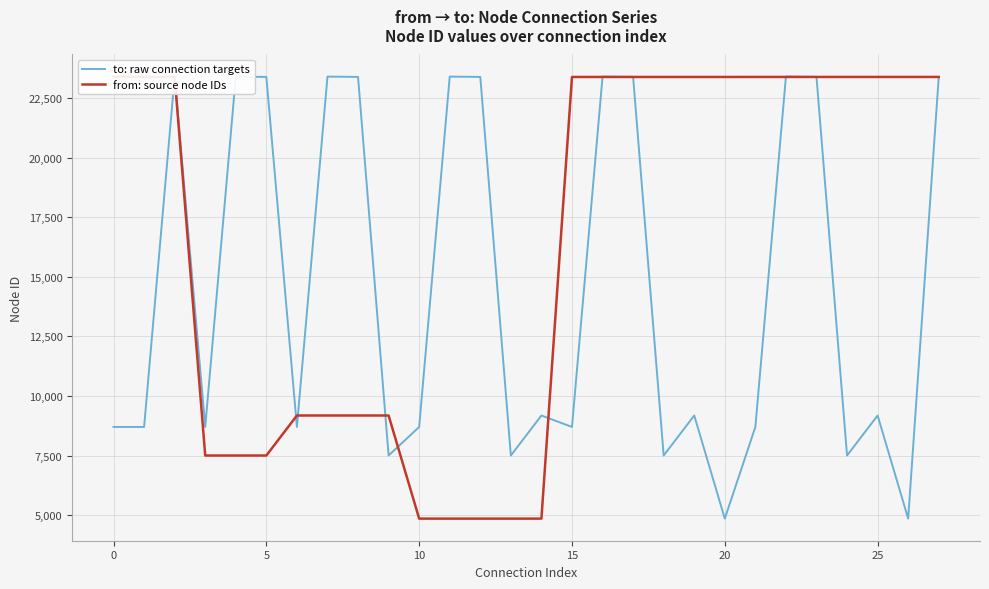

How many interior local valleys does the to: raw connection targets series have?

9